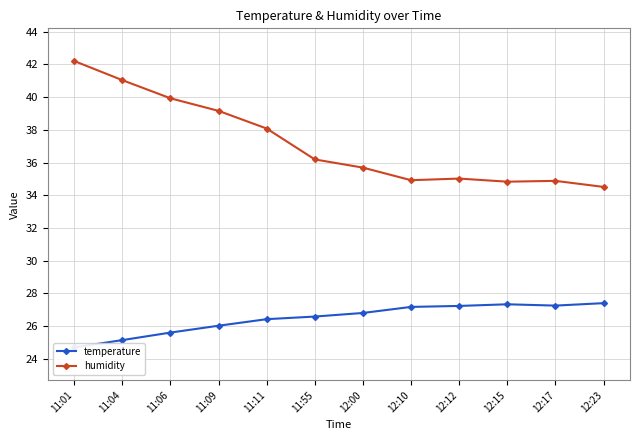

The value of temperature at 12:15 is 27.3. True or false?

True